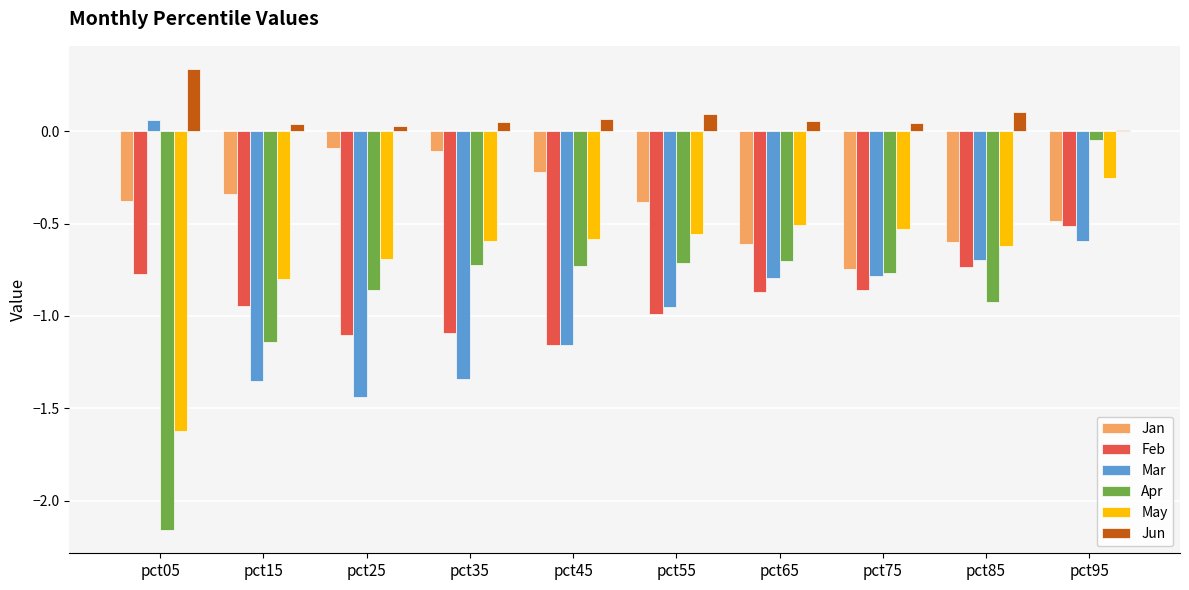

The Jan series shows -0.1 at pct45. True or false?

False